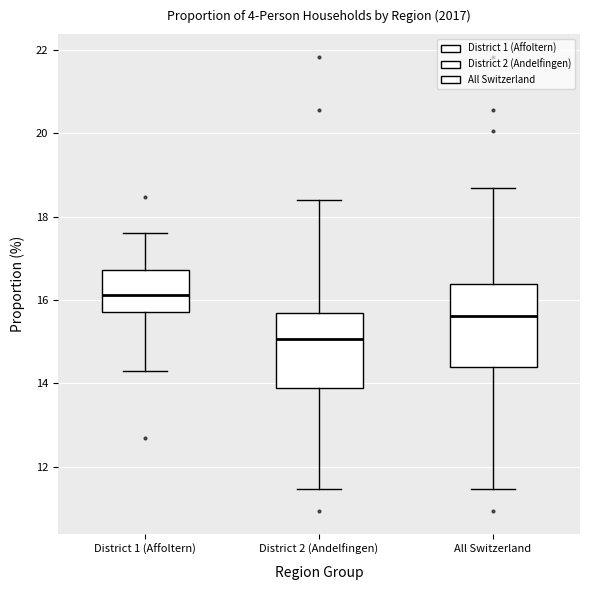

Reading left to right, read every box against the y-axis: the position of its median line, the range the box covers, and the ends of its whiskers. The values are not printed on the chart, so give them approximately, as read against the axis.

District 1 (Affoltern): median 16.2, box 15.8 to 16.8, whiskers 14.2 to 17.6
District 2 (Andelfingen): median 15.0, box 13.8 to 15.6, whiskers 11.4 to 18.4
All Switzerland: median 15.6, box 14.4 to 16.4, whiskers 11.4 to 18.6